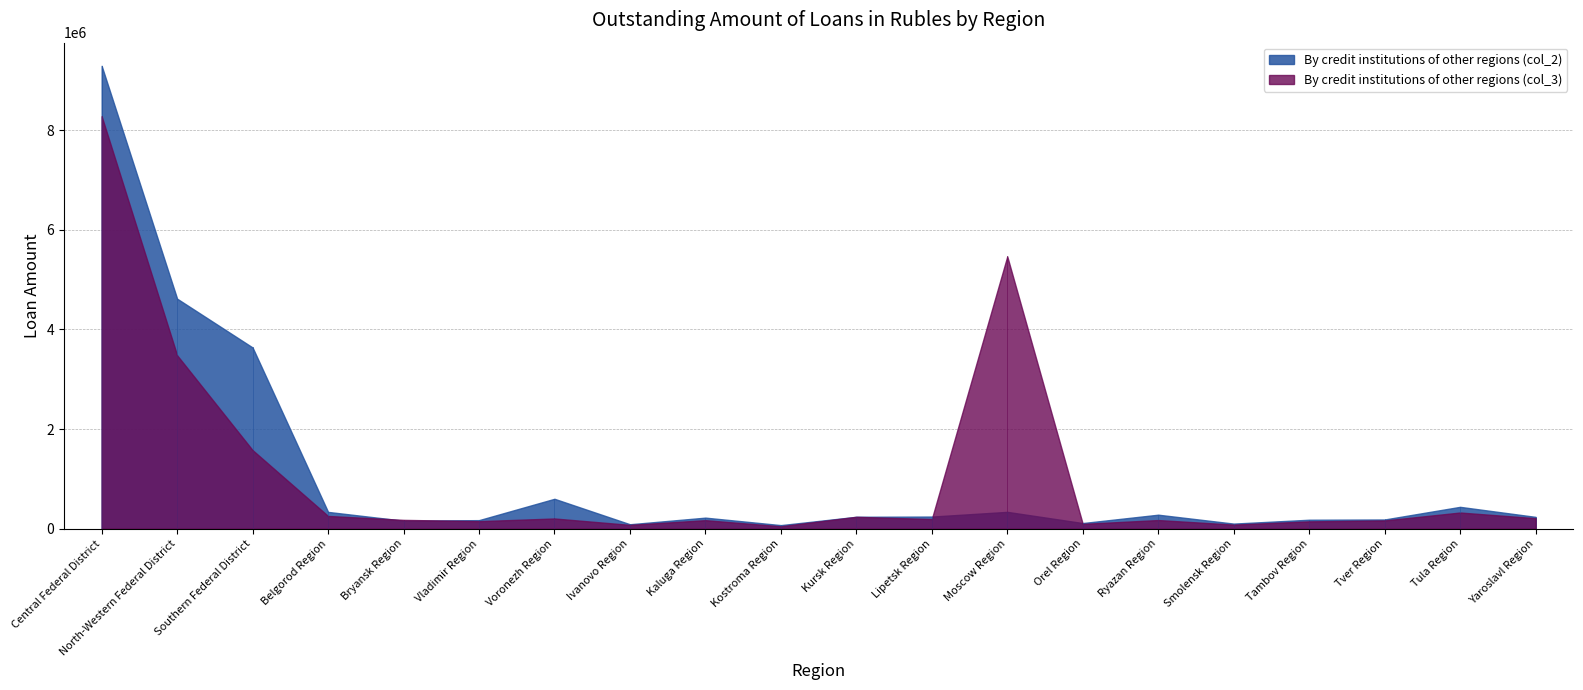

True or false: By credit institutions of other regions (col_3) has more than 2 interior local peaks.

True